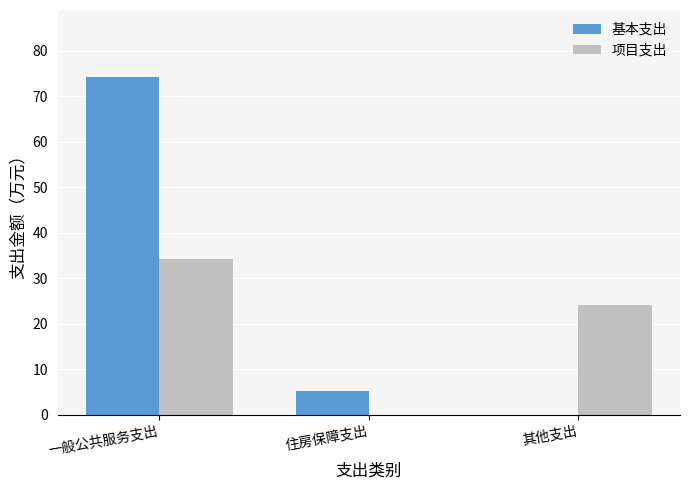

What is the average value of the 项目支出 series?

19.4